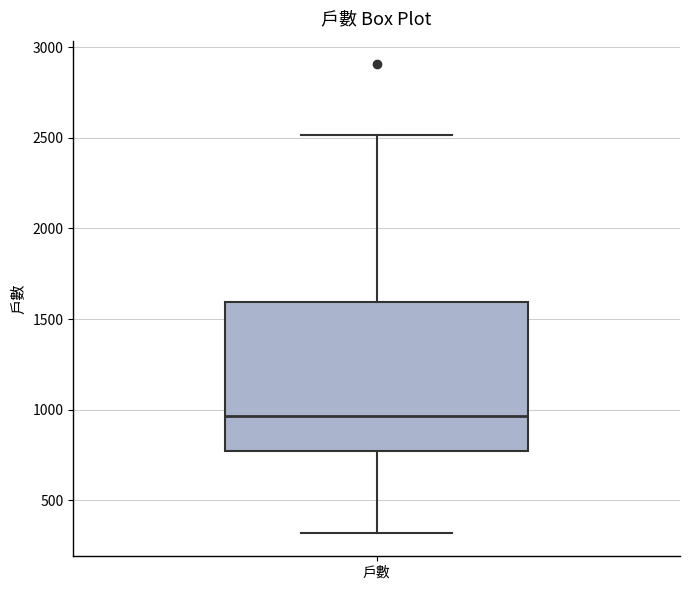

Read this box plot against the y-axis: the position of the median line, the range covered by the box, and the ends of both whiskers. The values are not printed on the chart, so give them approximately, as read against the axis.

median 950, box 750 to 1600, whiskers 300 to 2500